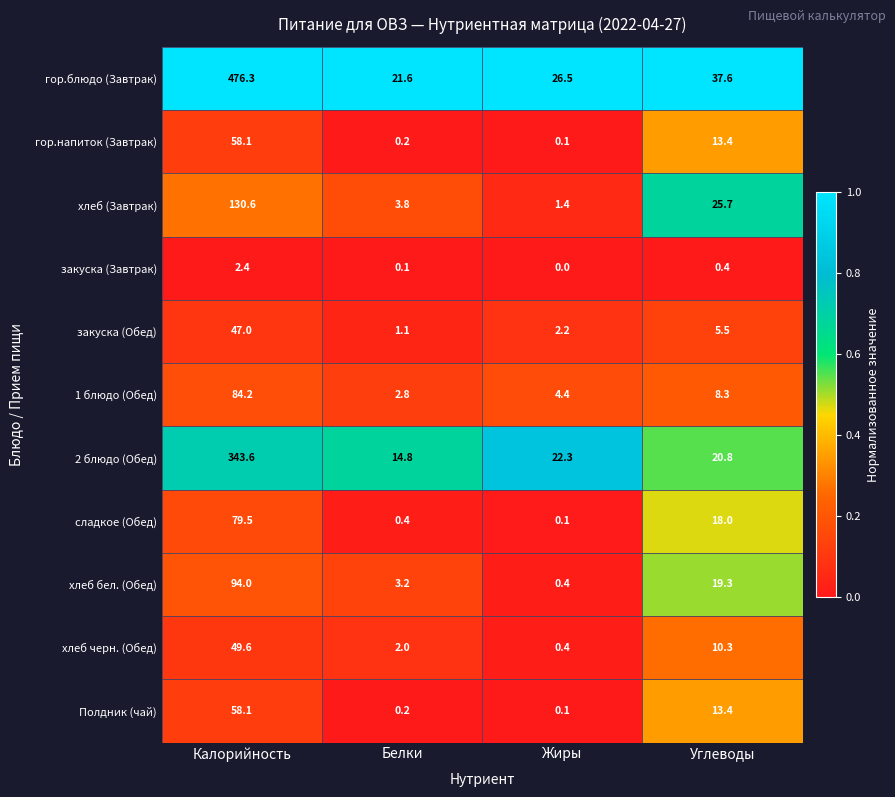

Read the Полдник (чай) value at Углеводы.

13.4